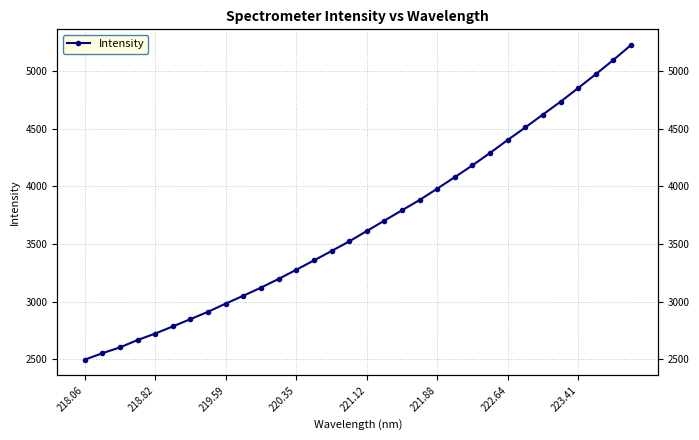

Reading left to right, list all the values displayed in this chart.

2495.3	2551.3	2602.1	2666.0	2722.2	2784.3	2847.7	2911.7	2982.6	3050.8	3121.1	3197.1	3276.2	3357.2	3439.1	3522.3	3612.7	3703.2	3792.9	3882.4	3980.6	4081.2	4183.4	4291.3	4403.5	4512.2	4624.7	4735.7	4854.4	4974.6	5098.3	5227.7